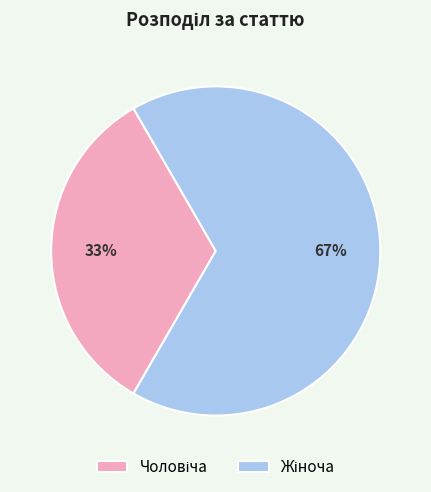

To the nearest percent, what is the average slice percentage?

50%